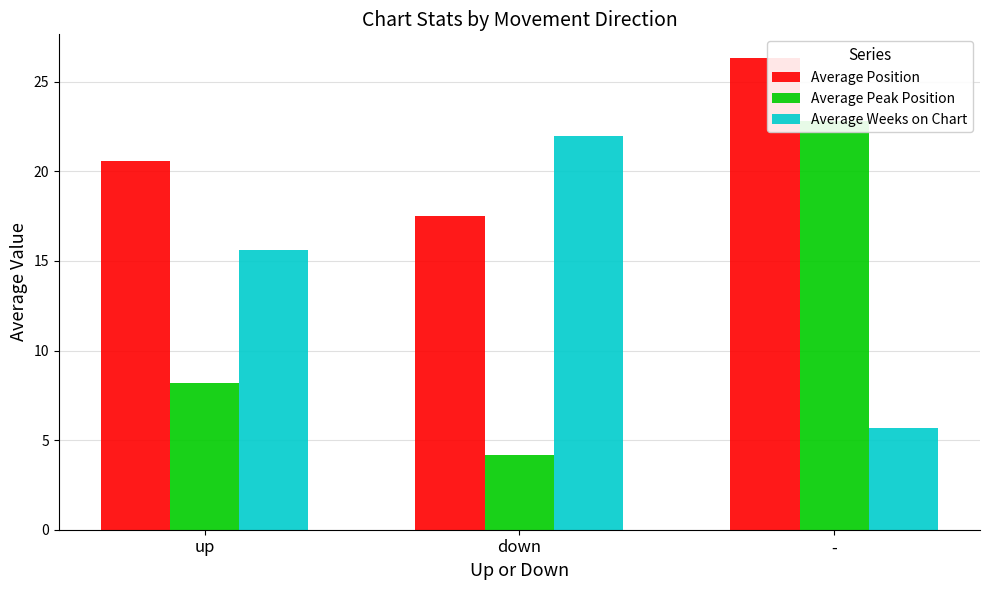

Between up and down, which series saw the biggest shift?

Average Weeks on Chart